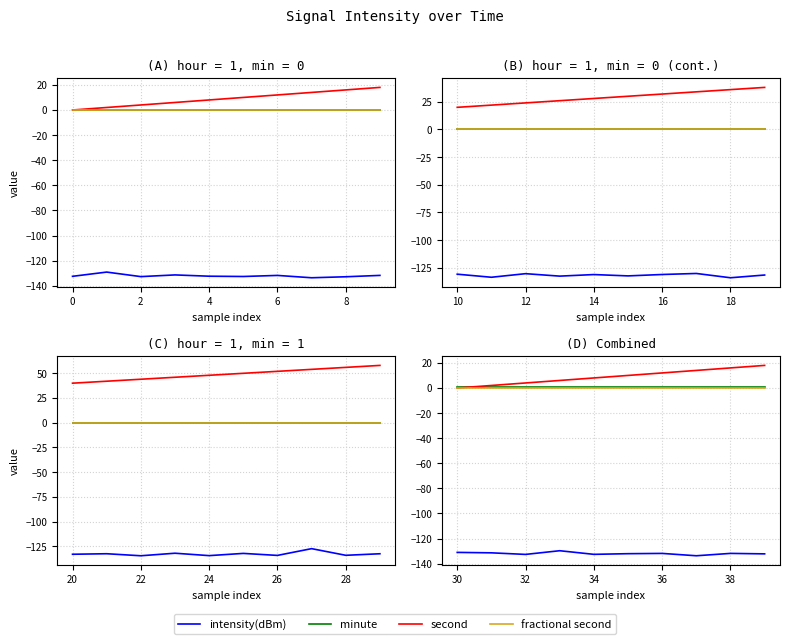

How many lines are shown in the chart?

4